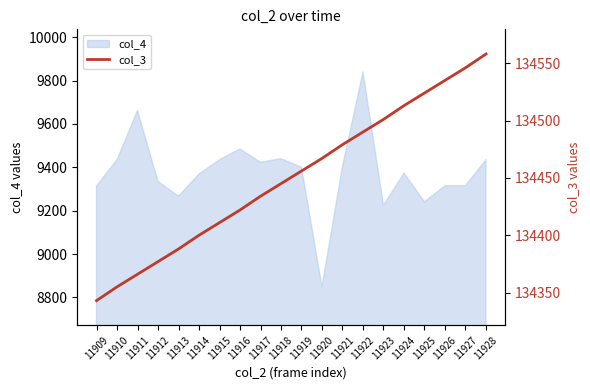

True or false: the data shows 134366 at 11911.

True